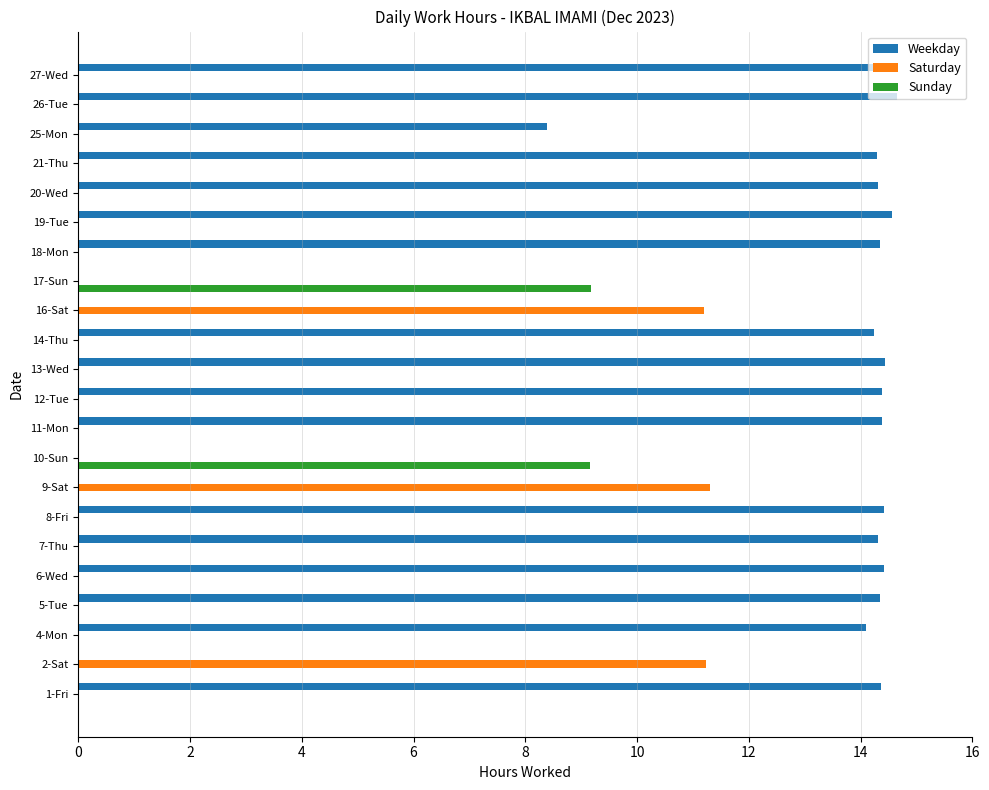

How many series are shown in this chart?

3